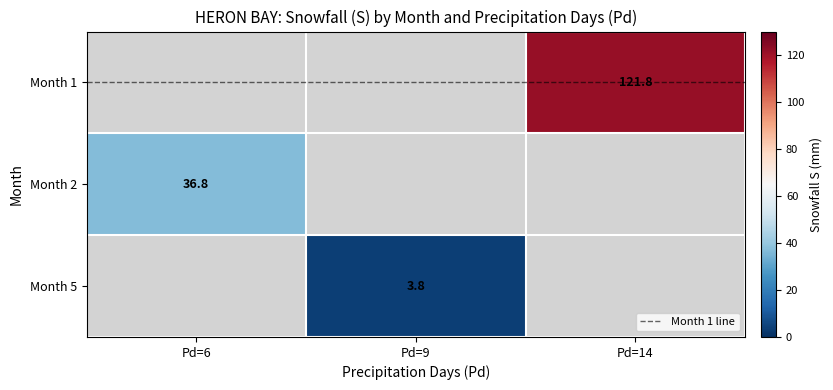

Which category has the lowest value across all series?

9